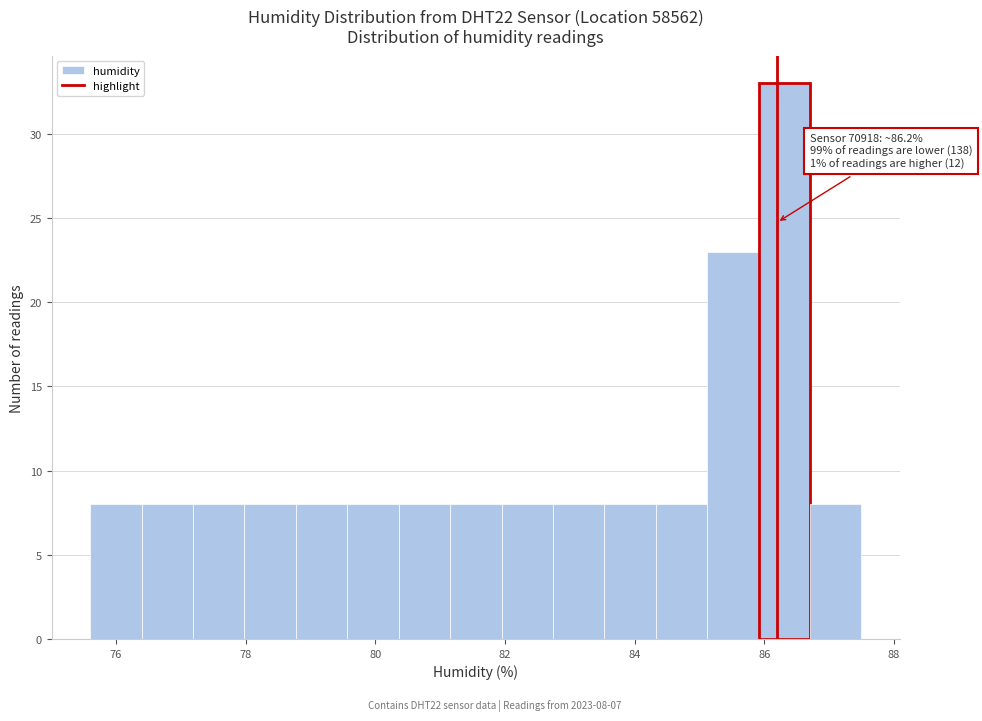

Read against the x-axis, roughly where is the centre of the tallest bar?

86.4